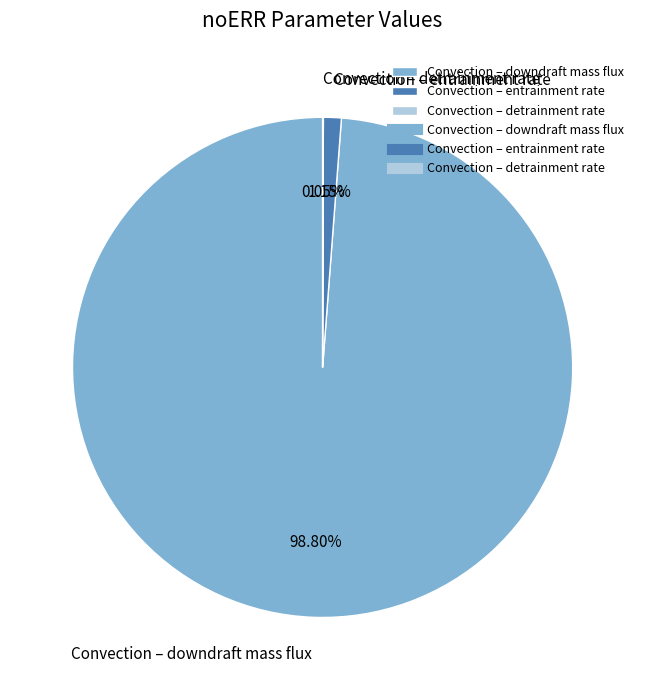

Between Convection – downdraft mass flux and Convection – entrainment rate, which is larger?

Convection – downdraft mass flux